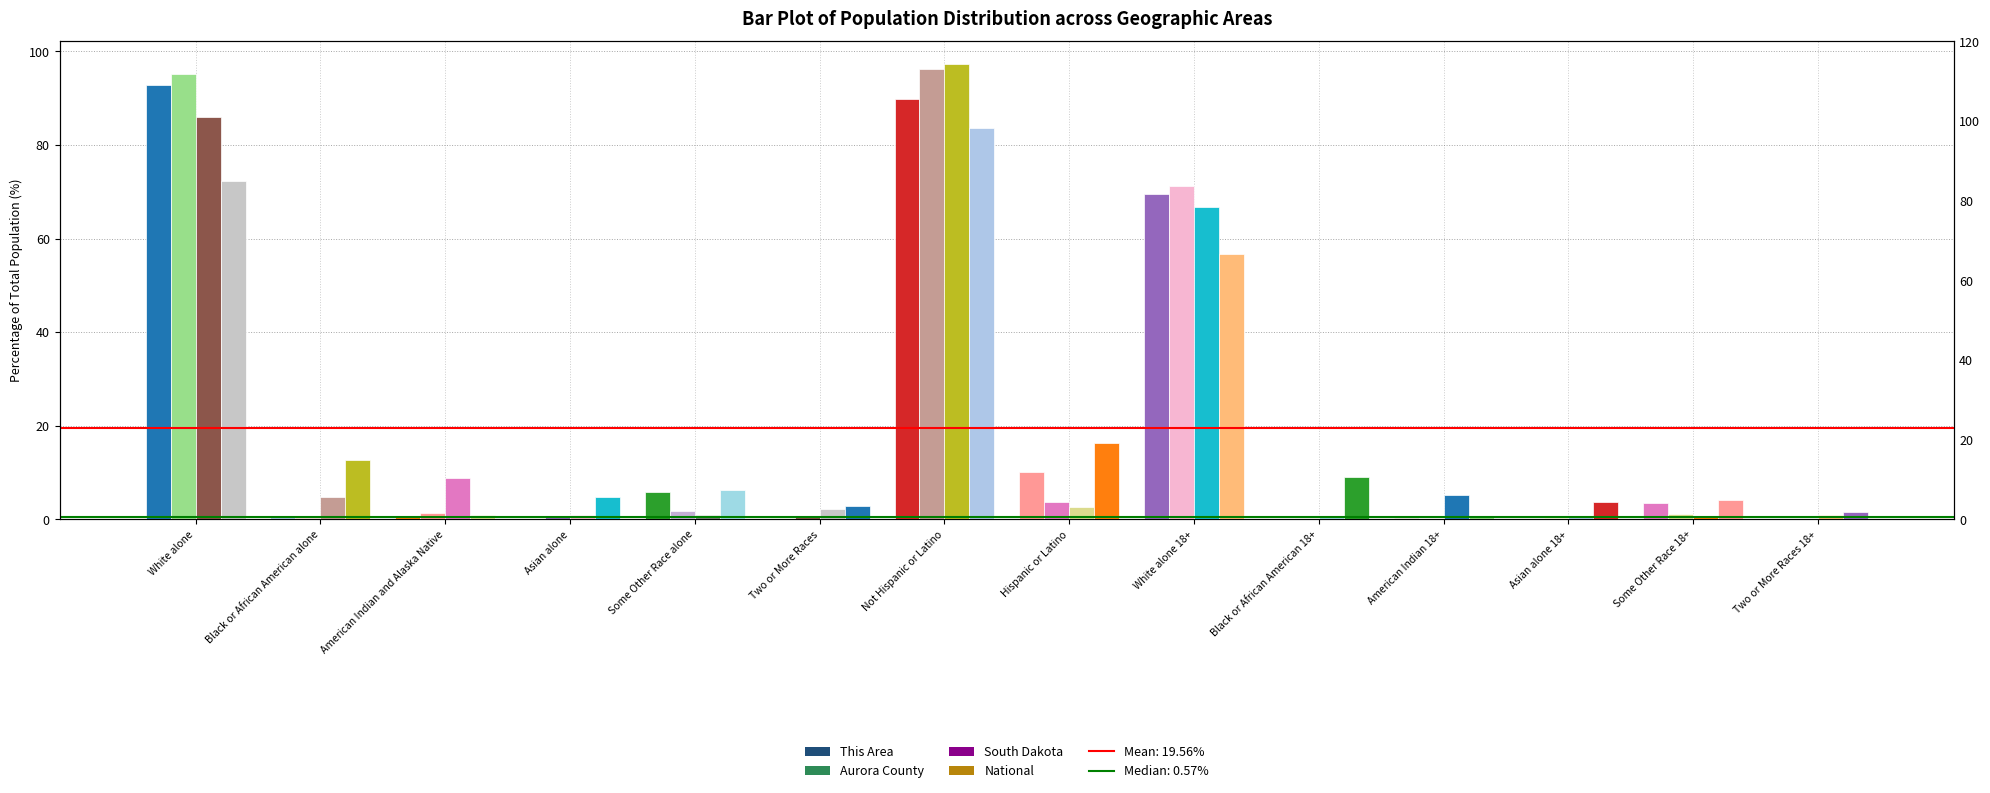

How many positive values does the This Area series have?

12